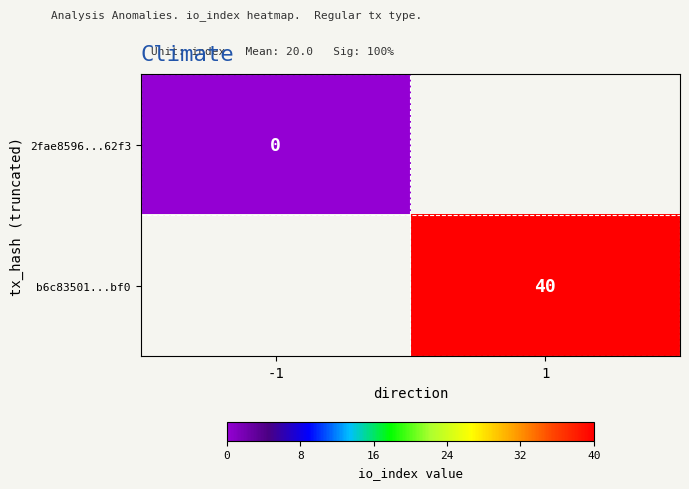

The b6c83501...bf0 series shows 40 at 1. True or false?

True